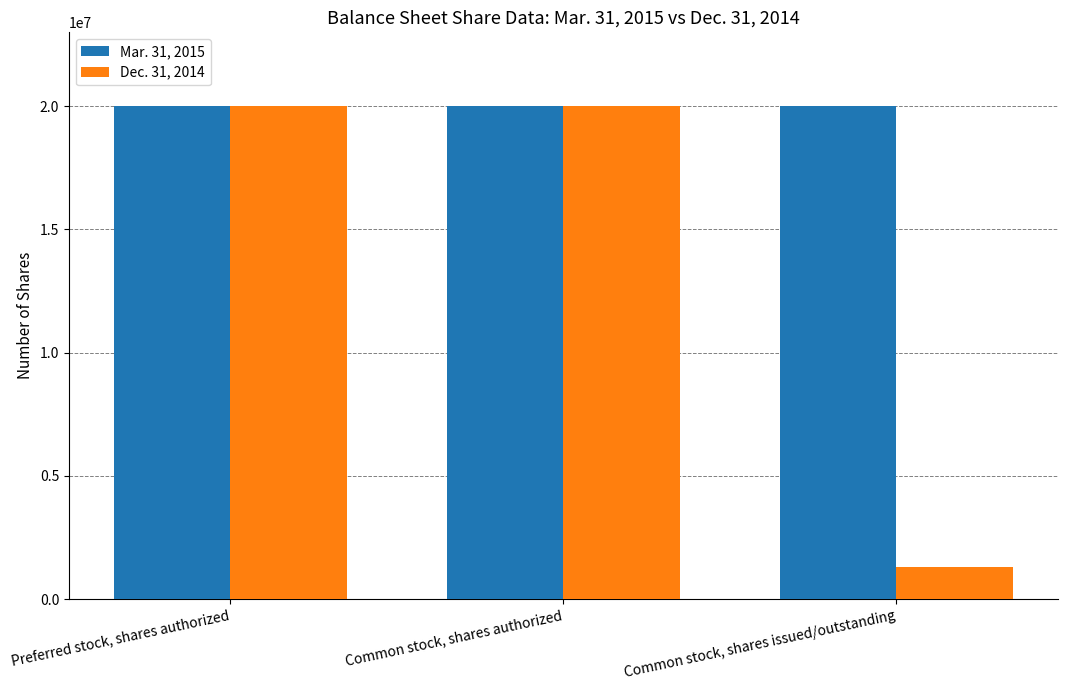

True or false: Dec. 31, 2014 has a value of 20000000 at Preferred stock, shares authorized.

True